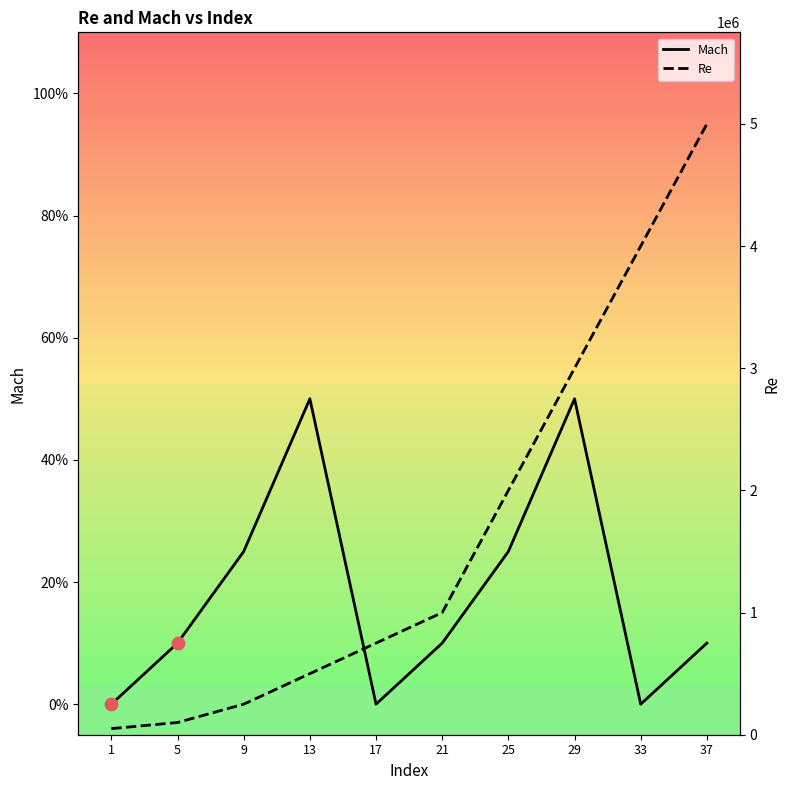

Is the value of Mach at 17 greater than the value of Re at 29?

No